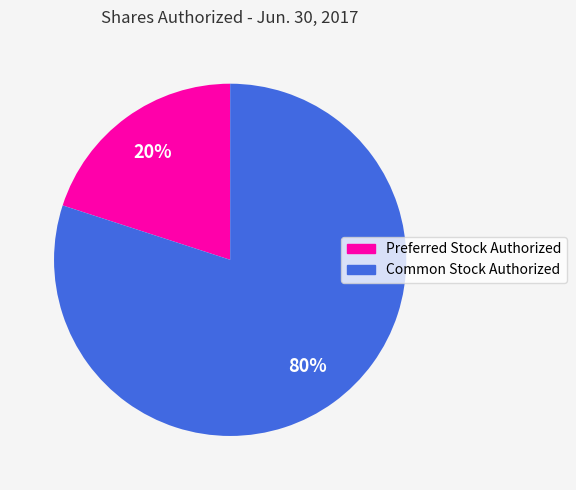

To the nearest percent, what percentage of the pie is Preferred Stock Authorized?

20%